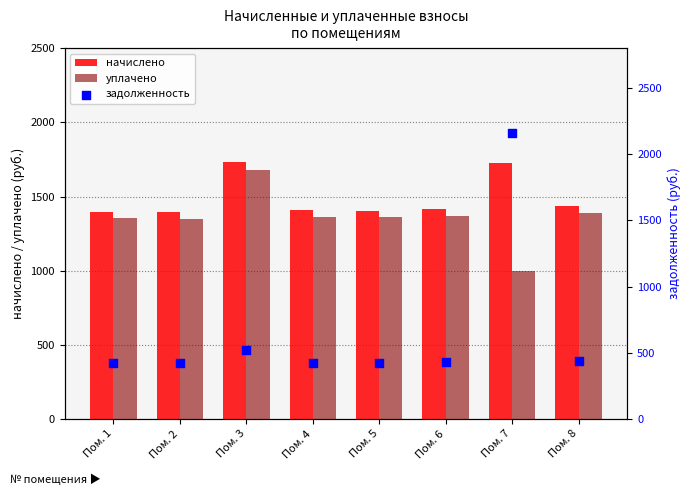

Which series has the widest spread of Y values?

задолженность